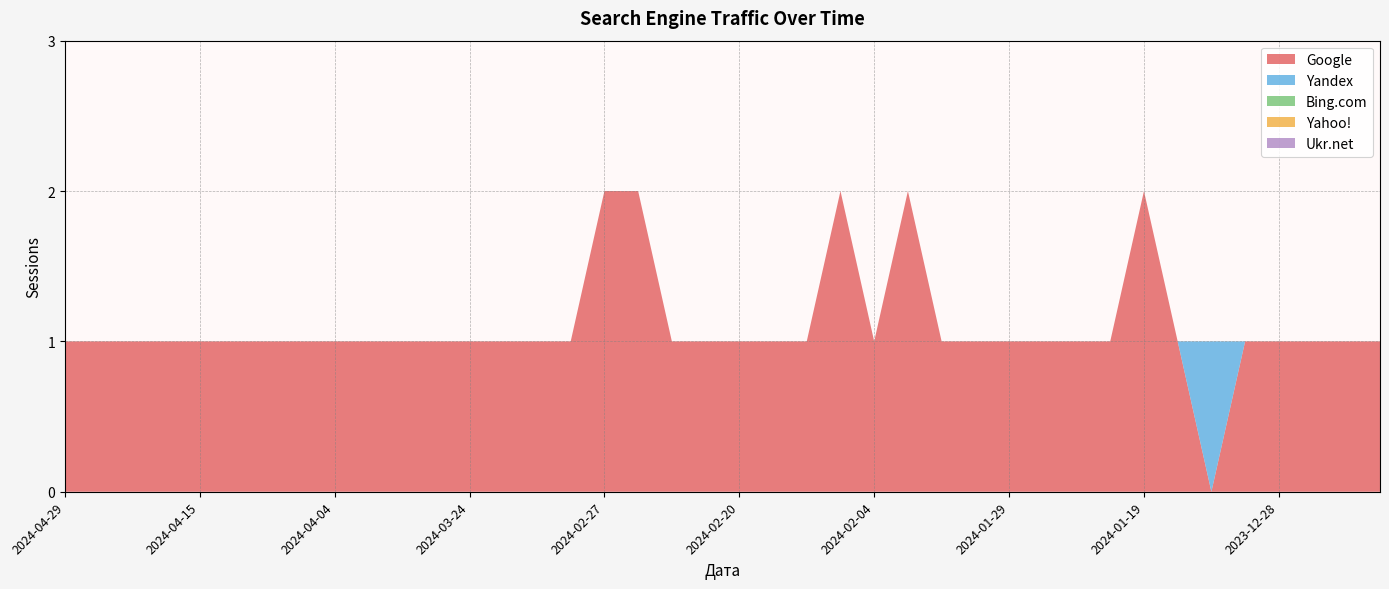

Reading right to left, list all the values displayed in this chart.

Google: 2023-12-13=1	2023-12-18=1	2023-12-26=1	2023-12-28=1	2023-12-29=1	2024-01-05=0	2024-01-17=1	2024-01-19=2	2024-01-21=1	2024-01-24=1	2024-01-28=1	2024-01-29=1	2024-01-31=1	2024-02-01=1	2024-02-02=2	2024-02-04=1	2024-02-06=2	2024-02-07=1	2024-02-13=1	2024-02-20=1	2024-02-21=1	2024-02-25=1	2024-02-26=2	2024-02-27=2	2024-02-29=1	2024-03-01=1	2024-03-13=1	2024-03-24=1	2024-03-25=1	2024-03-26=1	2024-04-01=1	2024-04-04=1	2024-04-06=1	2024-04-08=1	2024-04-10=1	2024-04-15=1	2024-04-20=1	2024-04-21=1	2024-04-22=1	2024-04-29=1
Yandex: 2023-12-13=0	2023-12-18=0	2023-12-26=0	2023-12-28=0	2023-12-29=0	2024-01-05=1	2024-01-17=0	2024-01-19=0	2024-01-21=0	2024-01-24=0	2024-01-28=0	2024-01-29=0	2024-01-31=0	2024-02-01=0	2024-02-02=0	2024-02-04=0	2024-02-06=0	2024-02-07=0	2024-02-13=0	2024-02-20=0	2024-02-21=0	2024-02-25=0	2024-02-26=0	2024-02-27=0	2024-02-29=0	2024-03-01=0	2024-03-13=0	2024-03-24=0	2024-03-25=0	2024-03-26=0	2024-04-01=0	2024-04-04=0	2024-04-06=0	2024-04-08=0	2024-04-10=0	2024-04-15=0	2024-04-20=0	2024-04-21=0	2024-04-22=0	2024-04-29=0
Bing.com: 2023-12-13=0	2023-12-18=0	2023-12-26=0	2023-12-28=0	2023-12-29=0	2024-01-05=0	2024-01-17=0	2024-01-19=0	2024-01-21=0	2024-01-24=0	2024-01-28=0	2024-01-29=0	2024-01-31=0	2024-02-01=0	2024-02-02=0	2024-02-04=0	2024-02-06=0	2024-02-07=0	2024-02-13=0	2024-02-20=0	2024-02-21=0	2024-02-25=0	2024-02-26=0	2024-02-27=0	2024-02-29=0	2024-03-01=0	2024-03-13=0	2024-03-24=0	2024-03-25=0	2024-03-26=0	2024-04-01=0	2024-04-04=0	2024-04-06=0	2024-04-08=0	2024-04-10=0	2024-04-15=0	2024-04-20=0	2024-04-21=0	2024-04-22=0	2024-04-29=0
Yahoo!: 2023-12-13=0	2023-12-18=0	2023-12-26=0	2023-12-28=0	2023-12-29=0	2024-01-05=0	2024-01-17=0	2024-01-19=0	2024-01-21=0	2024-01-24=0	2024-01-28=0	2024-01-29=0	2024-01-31=0	2024-02-01=0	2024-02-02=0	2024-02-04=0	2024-02-06=0	2024-02-07=0	2024-02-13=0	2024-02-20=0	2024-02-21=0	2024-02-25=0	2024-02-26=0	2024-02-27=0	2024-02-29=0	2024-03-01=0	2024-03-13=0	2024-03-24=0	2024-03-25=0	2024-03-26=0	2024-04-01=0	2024-04-04=0	2024-04-06=0	2024-04-08=0	2024-04-10=0	2024-04-15=0	2024-04-20=0	2024-04-21=0	2024-04-22=0	2024-04-29=0
Ukr.net: 2023-12-13=0	2023-12-18=0	2023-12-26=0	2023-12-28=0	2023-12-29=0	2024-01-05=0	2024-01-17=0	2024-01-19=0	2024-01-21=0	2024-01-24=0	2024-01-28=0	2024-01-29=0	2024-01-31=0	2024-02-01=0	2024-02-02=0	2024-02-04=0	2024-02-06=0	2024-02-07=0	2024-02-13=0	2024-02-20=0	2024-02-21=0	2024-02-25=0	2024-02-26=0	2024-02-27=0	2024-02-29=0	2024-03-01=0	2024-03-13=0	2024-03-24=0	2024-03-25=0	2024-03-26=0	2024-04-01=0	2024-04-04=0	2024-04-06=0	2024-04-08=0	2024-04-10=0	2024-04-15=0	2024-04-20=0	2024-04-21=0	2024-04-22=0	2024-04-29=0